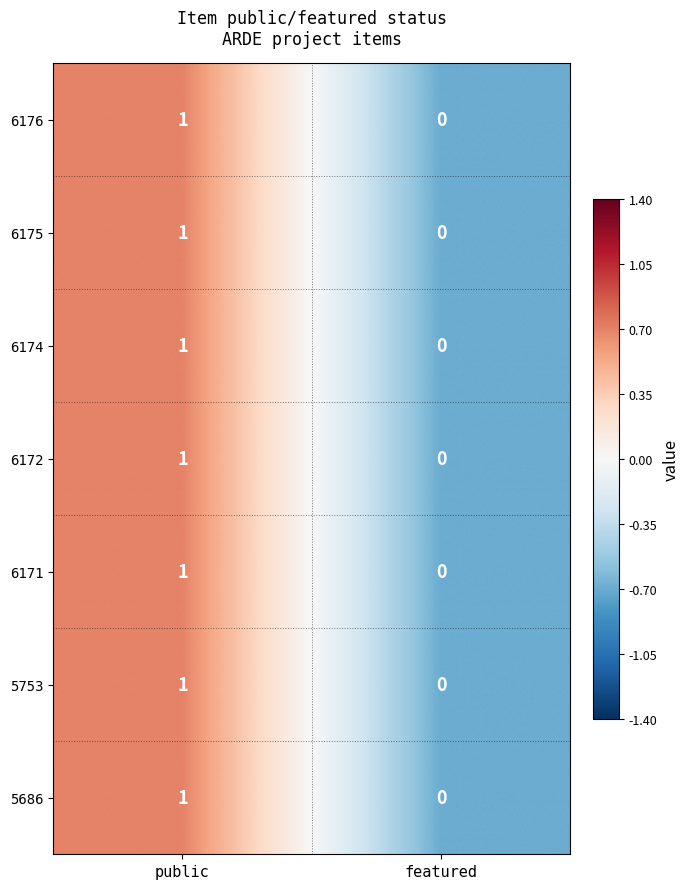

How many values in 6175 are above zero?

1